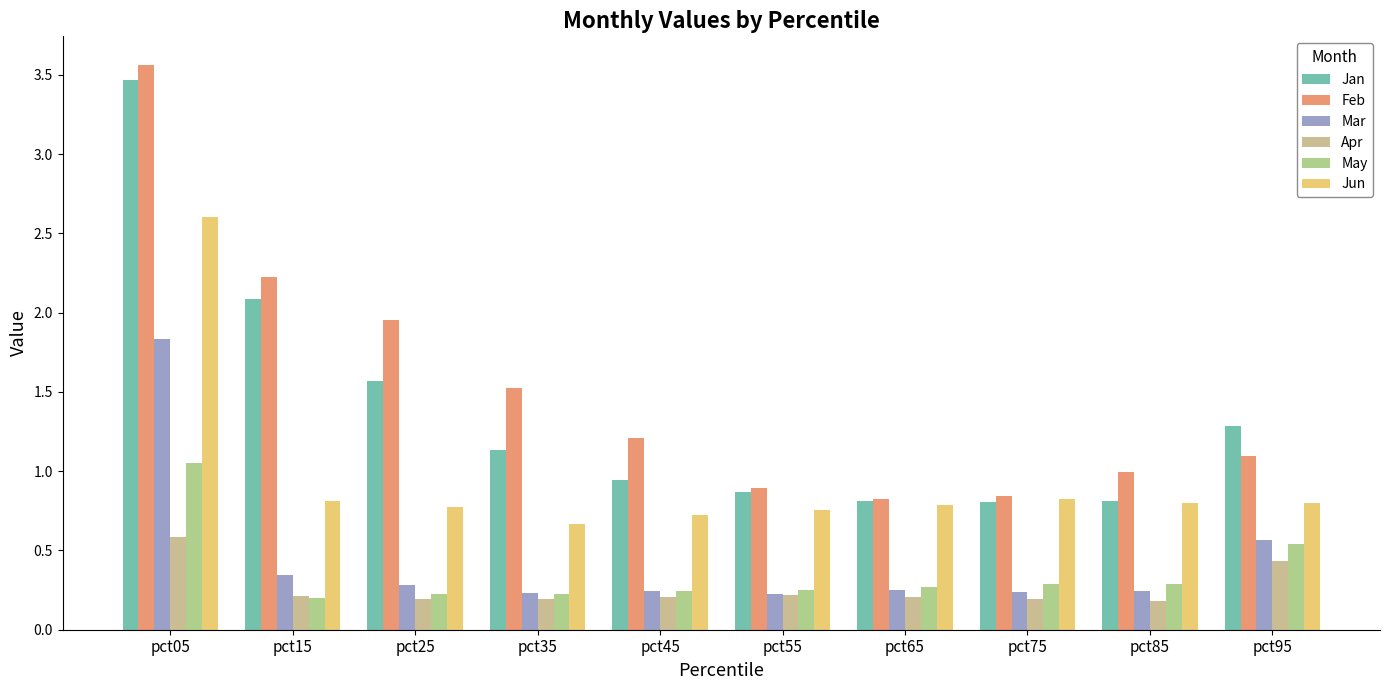

True or false: May has a value of 0.2 at pct45.

True